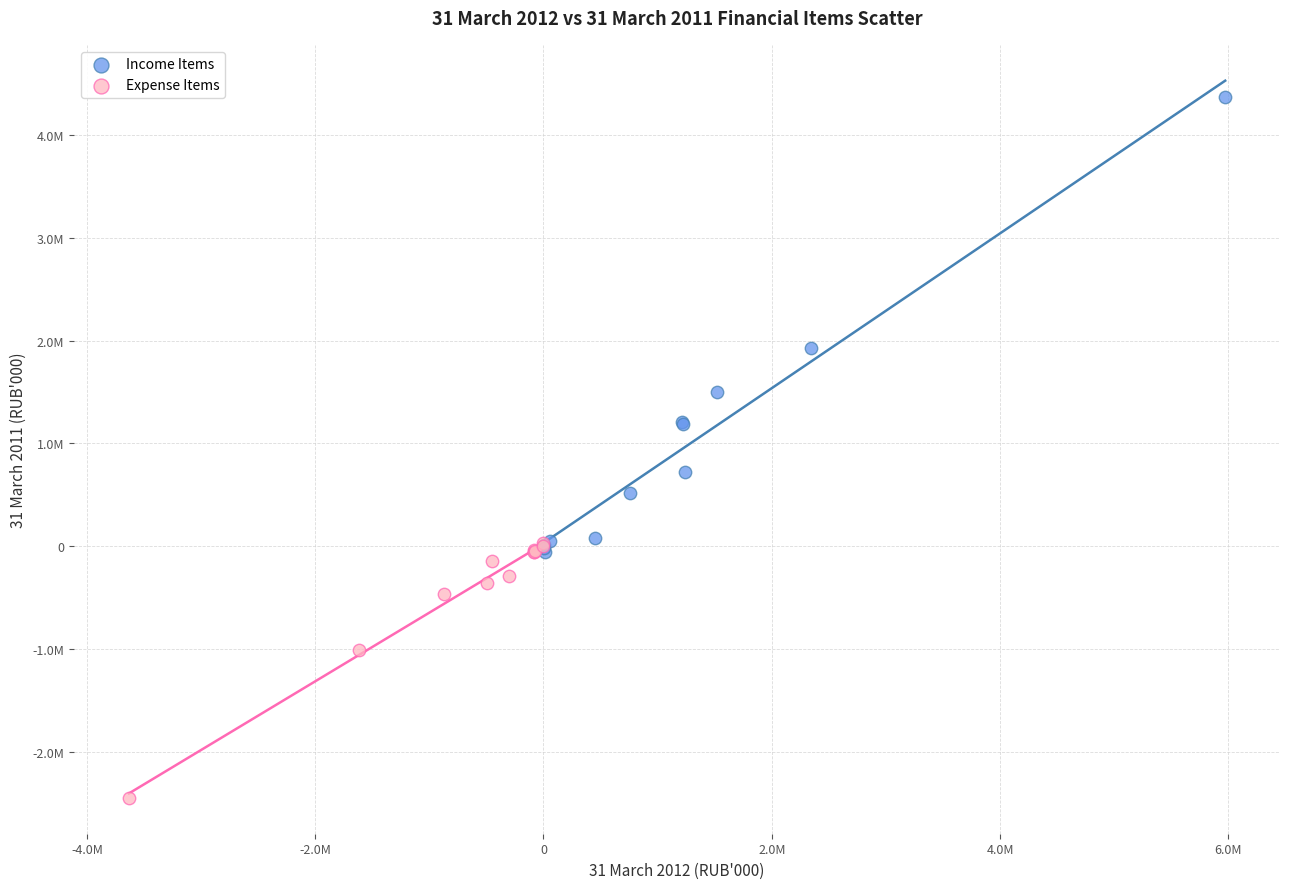

Which series contains the highest Y value?

Income Items